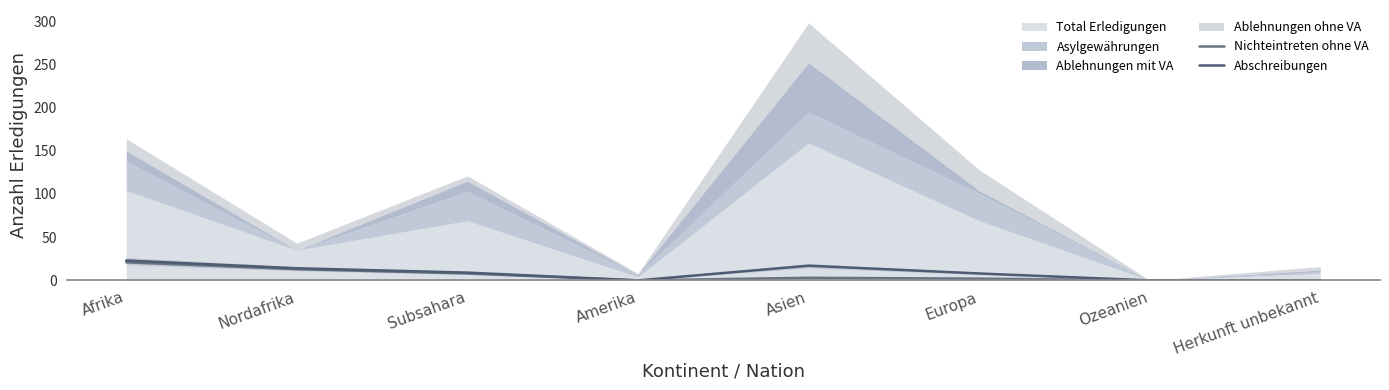

True or false: Nichteintreten ohne VA and Abschreibungen cross at least once.

False